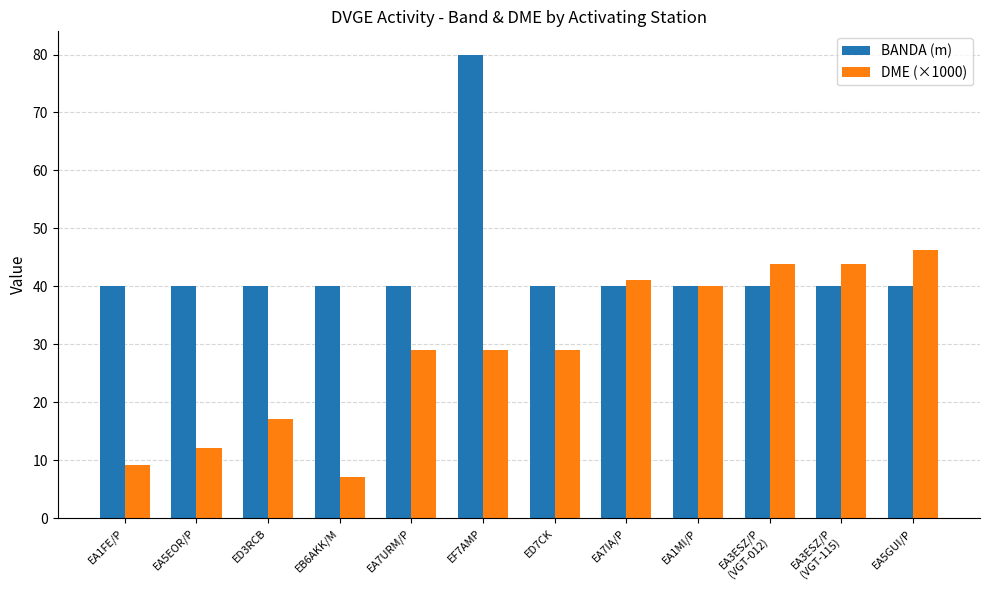

Which category has the highest value in the DME (×1000) series?

EA5GUI/P